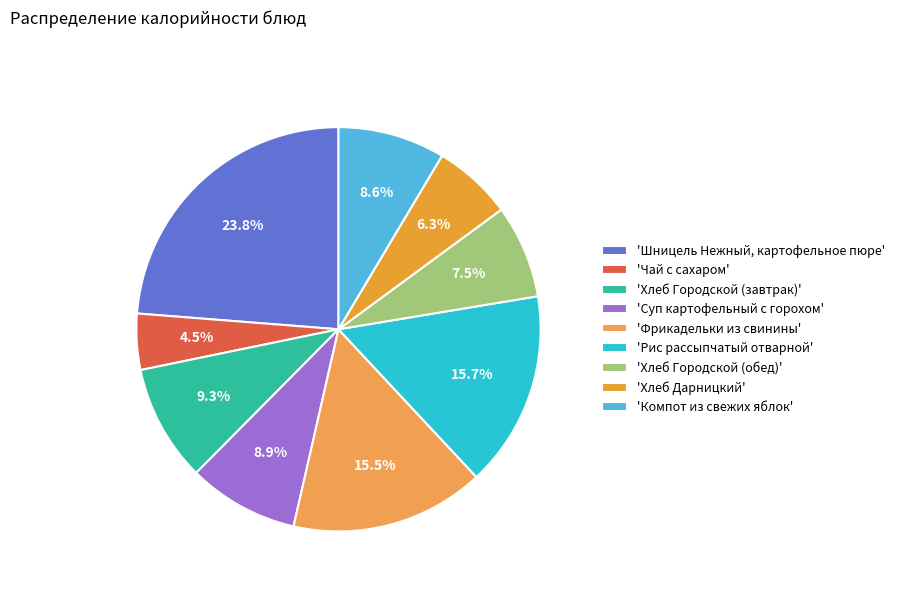

How many segments does this pie chart have?

9